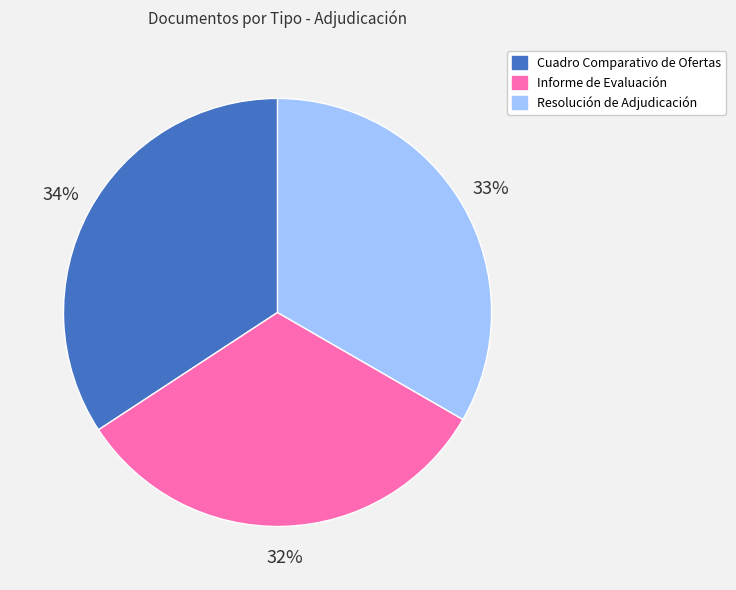

How many slices are in this pie chart?

3